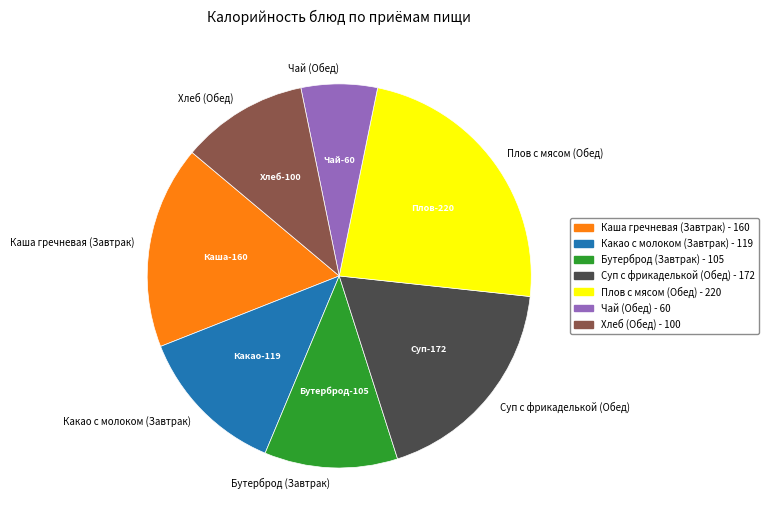

Rank the categories by value from lowest to highest.

Чай (Обед), Хлеб (Обед), Бутерброд (Завтрак), Какао с молоком (Завтрак), Каша гречневая (Завтрак), Суп с фрикаделькой (Обед), Плов с мясом (Обед)